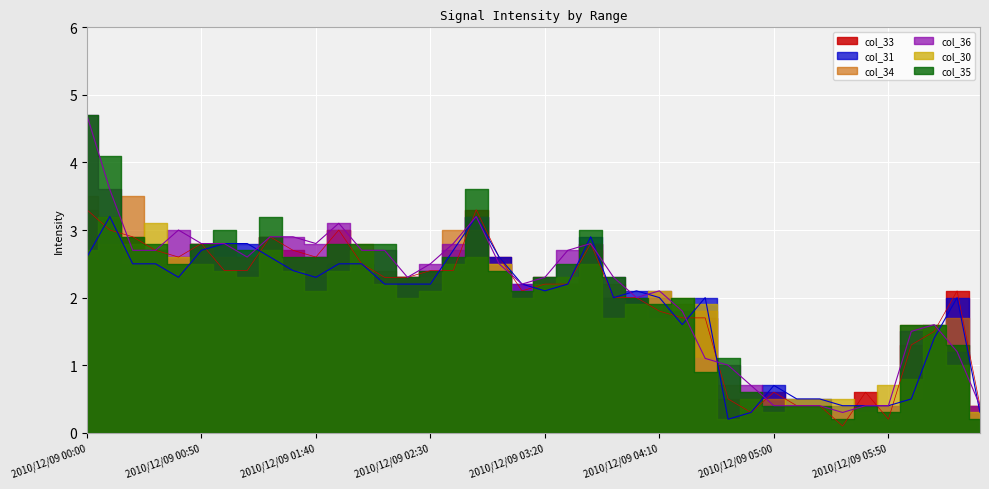

Between which two adjacent categories do col_31 and col_33 first intersect?

2010/12/09 00:00 and 2010/12/09 00:10